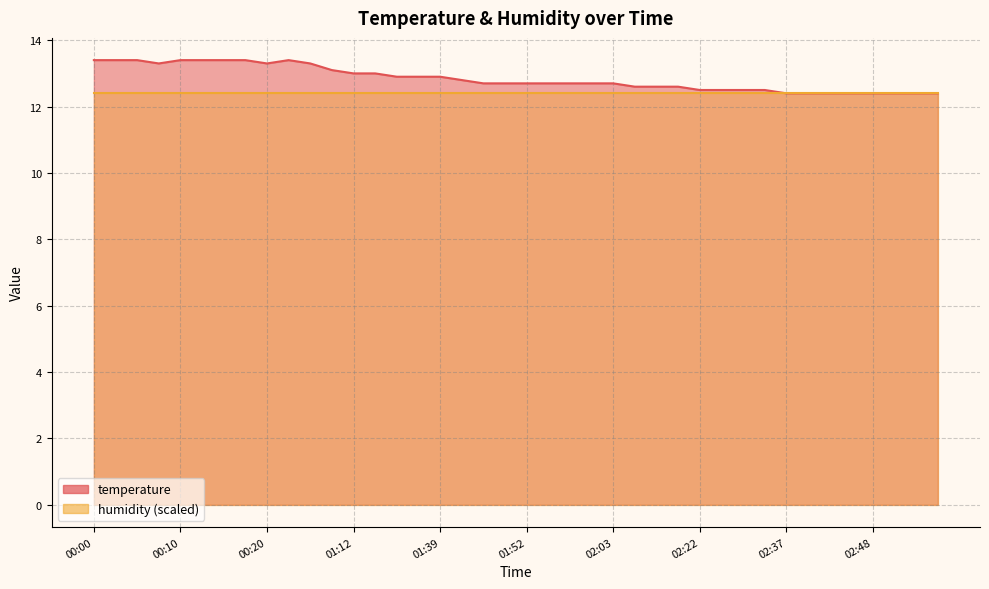

What is the label of the 12th point from the left?

01:10